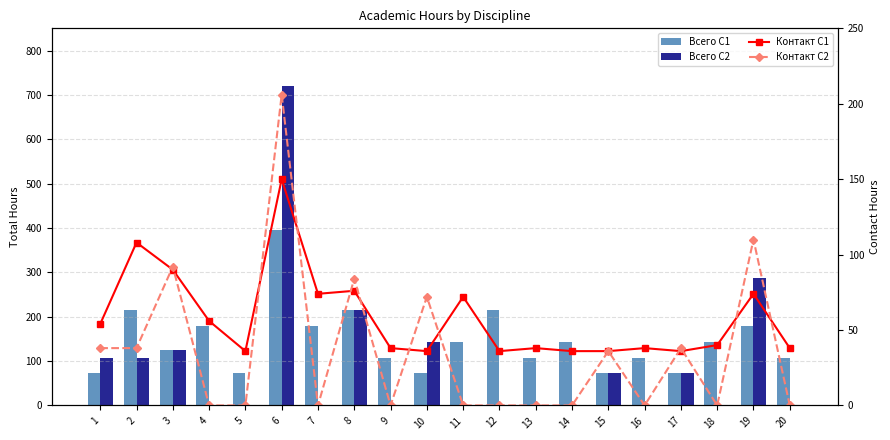

What is the maximum value for Контакт С1?

150